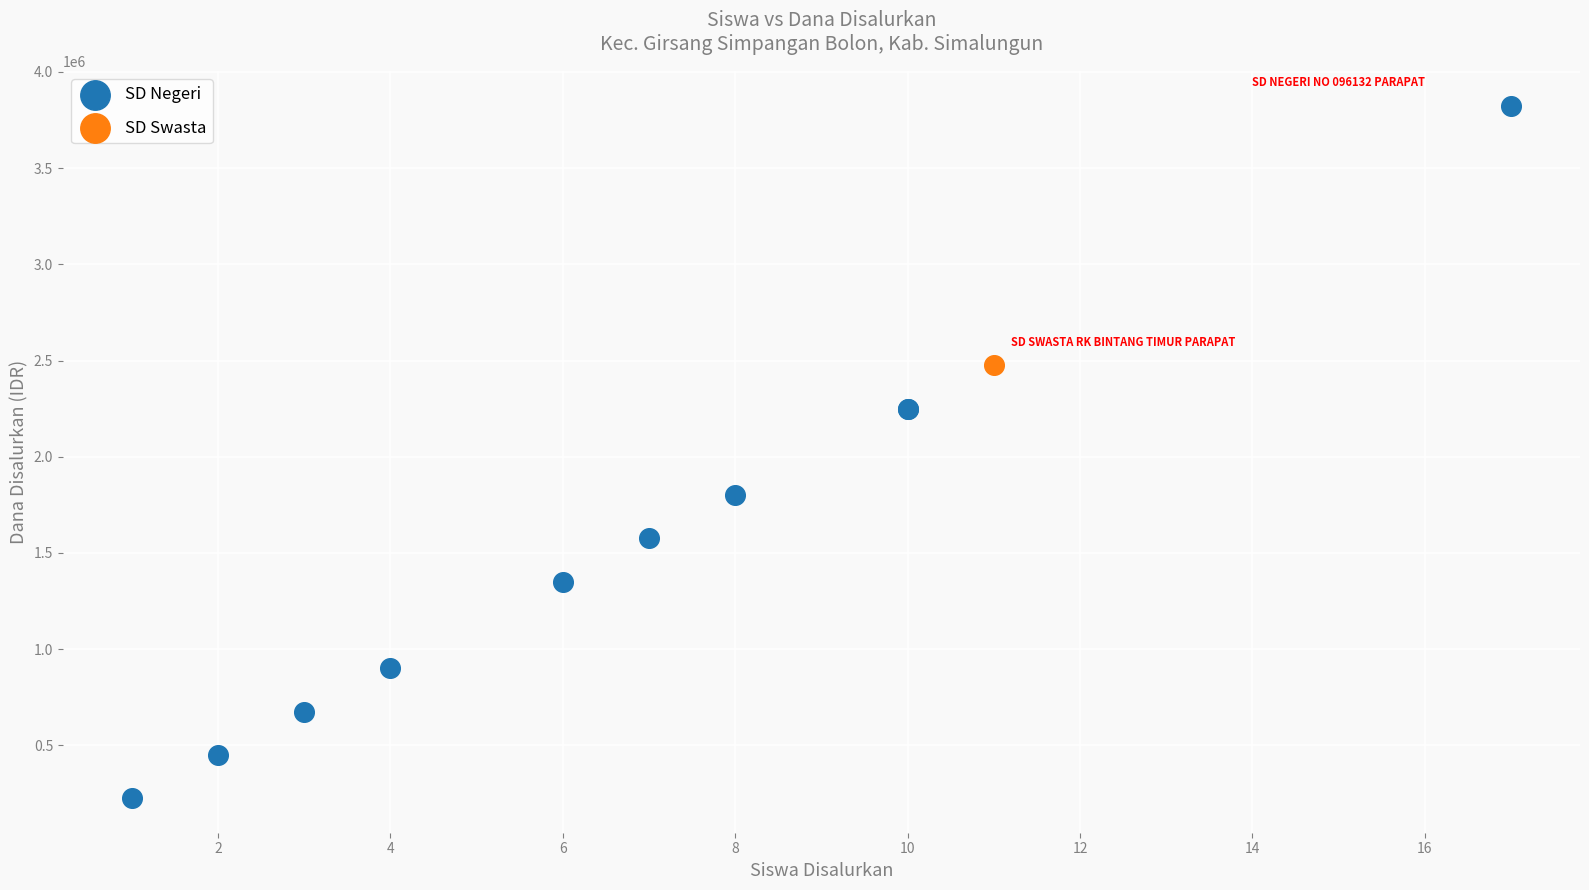

What are all the series names shown in the legend?

SD Negeri, SD Swasta